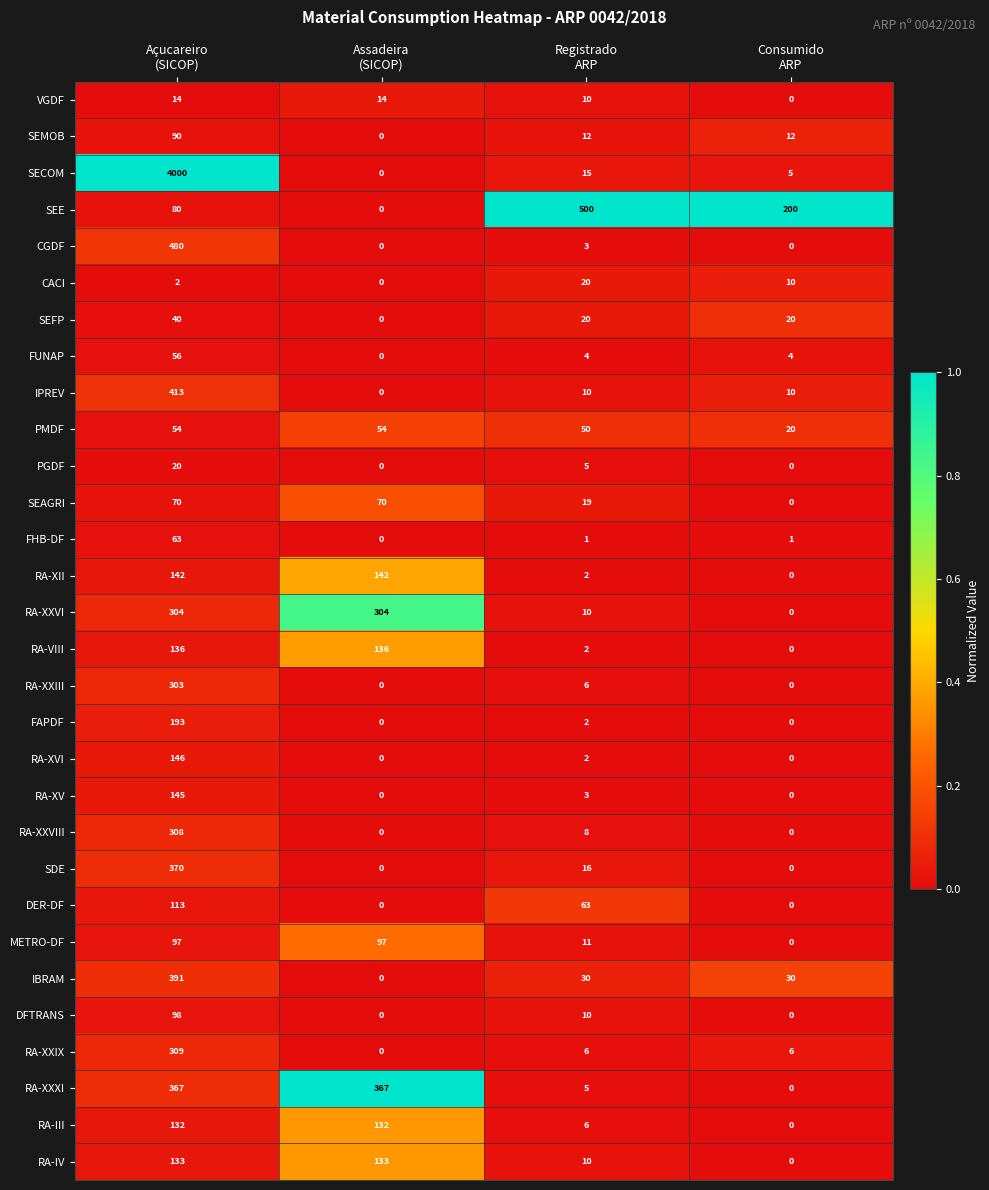

What is the difference between the second highest and second lowest values in the DFTRANS series?

10